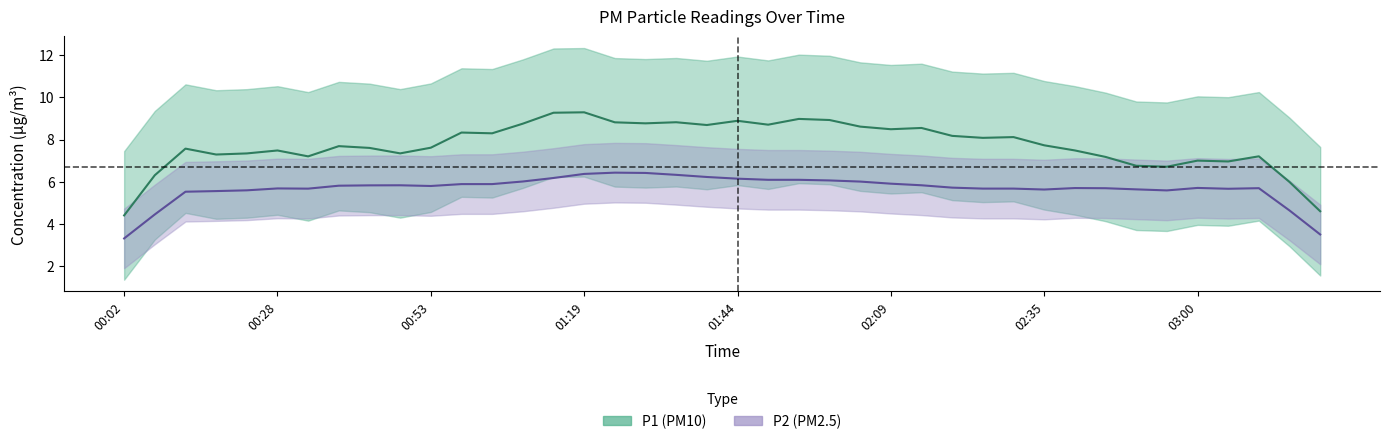

What is the average value of the P1 series?

8.0